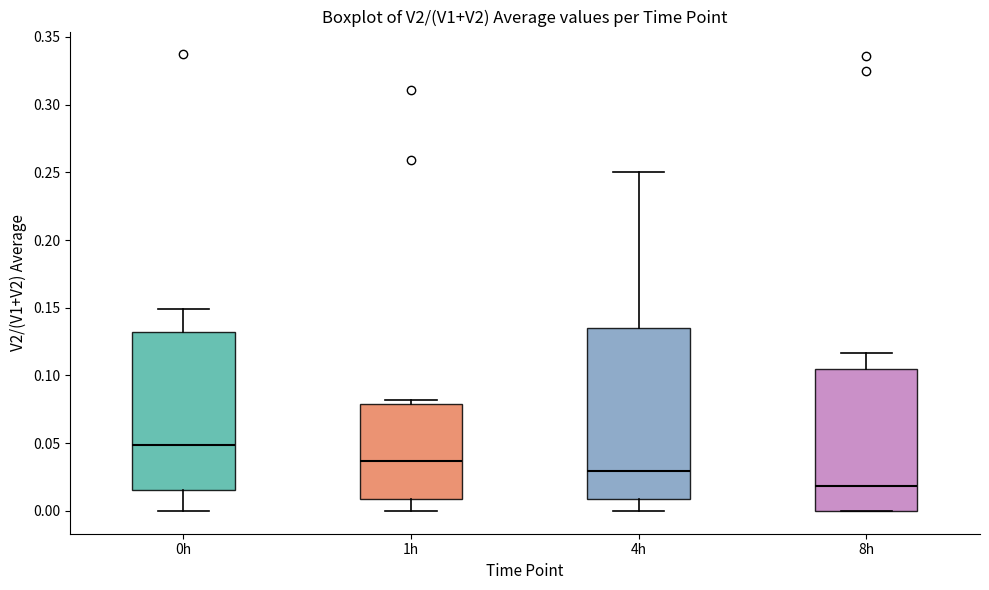

Where does the upper whisker of the box for 4h end on the y-axis? The values are not printed on the chart, so give them approximately, as read against the axis.

0.250